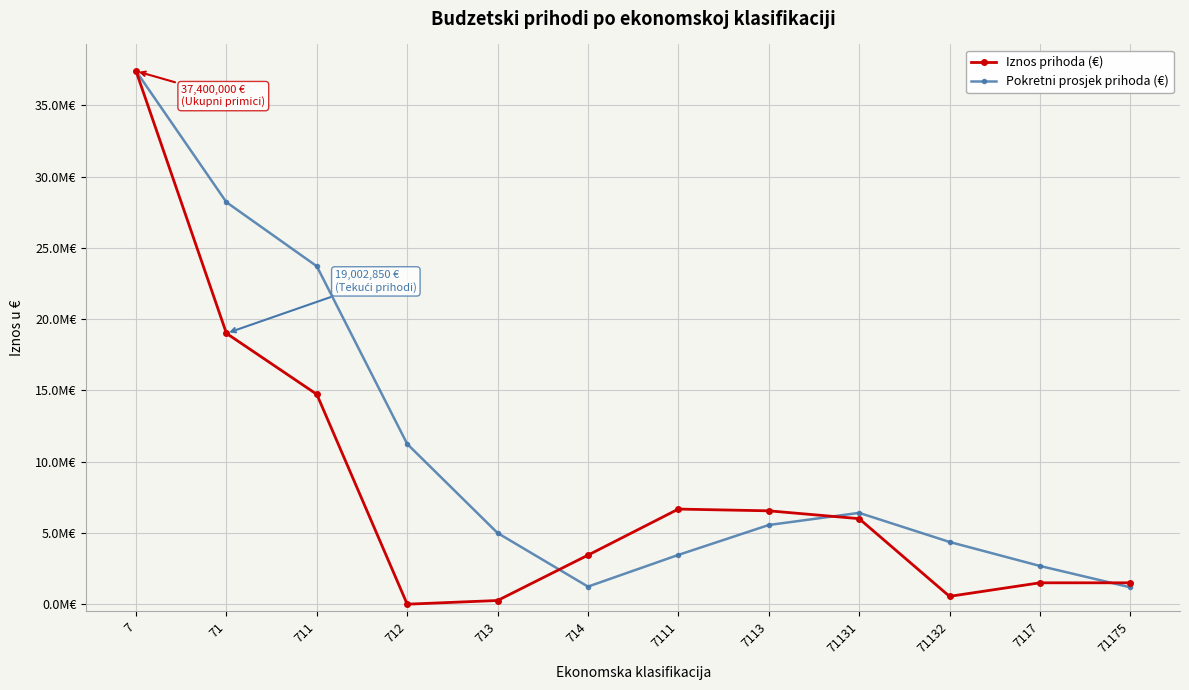

What is the value of the Pokretni prosjek prihoda (€) point at the 11th from the left?

2683333.3